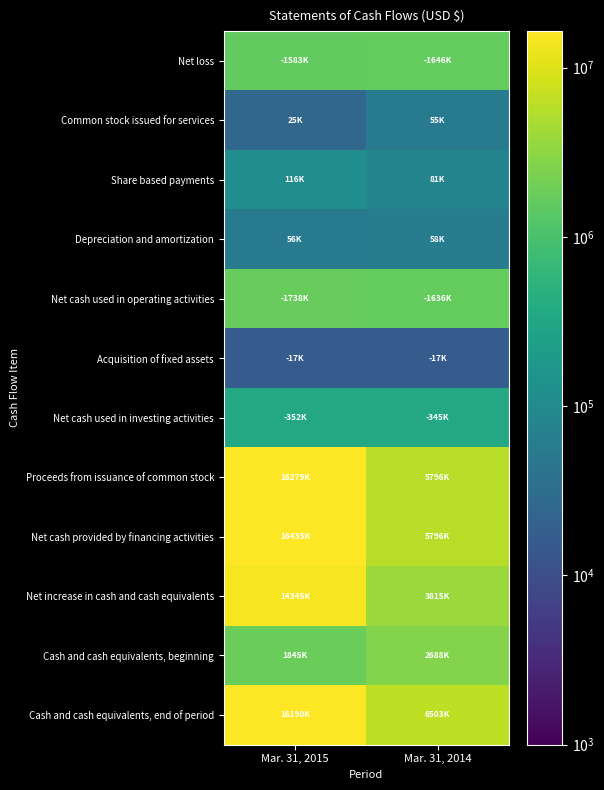

Count the number of data series in this chart.

12